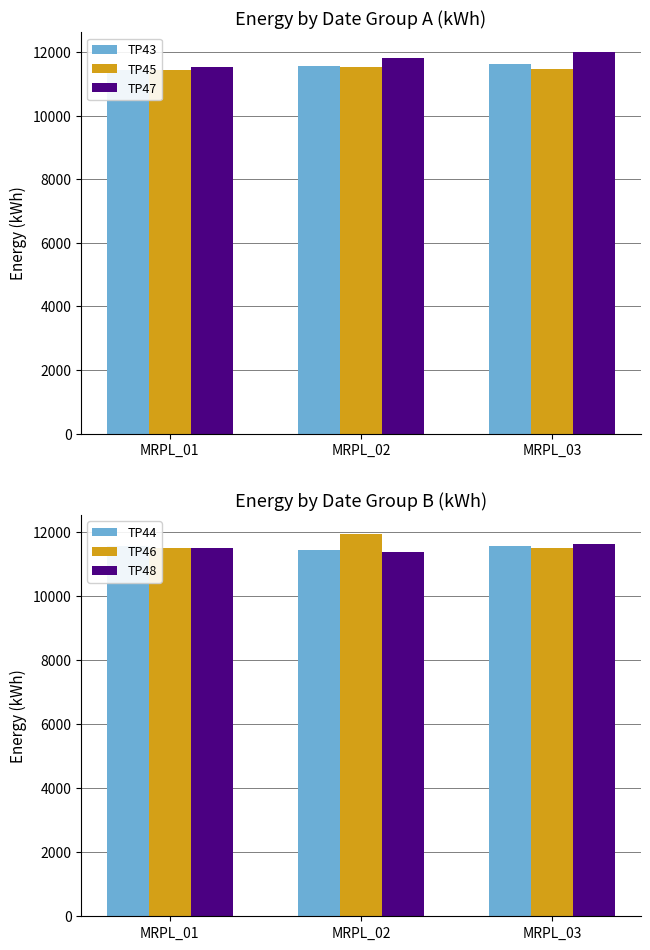

Rank the series by their maximum value, from lowest to highest.

TP45, TP44, TP43, TP48, TP46, TP47